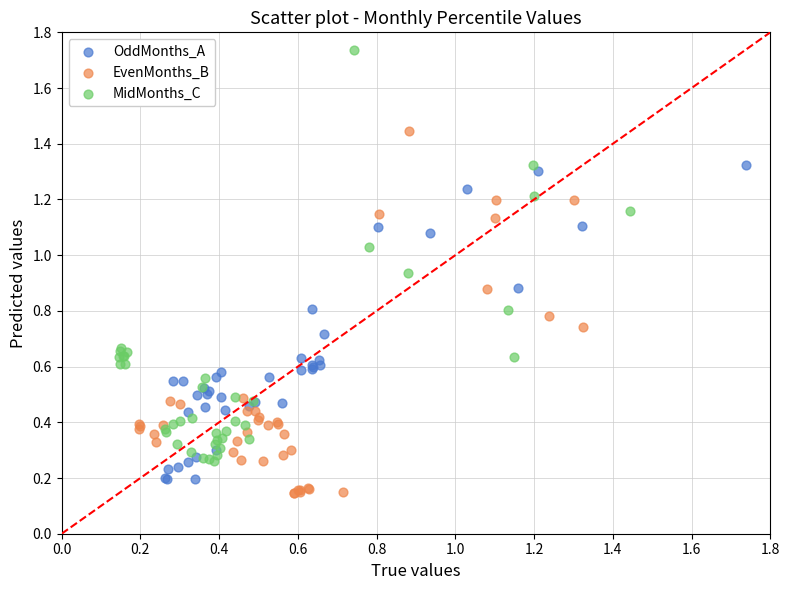

Which series reaches the maximum Y coordinate?

MidMonths_C